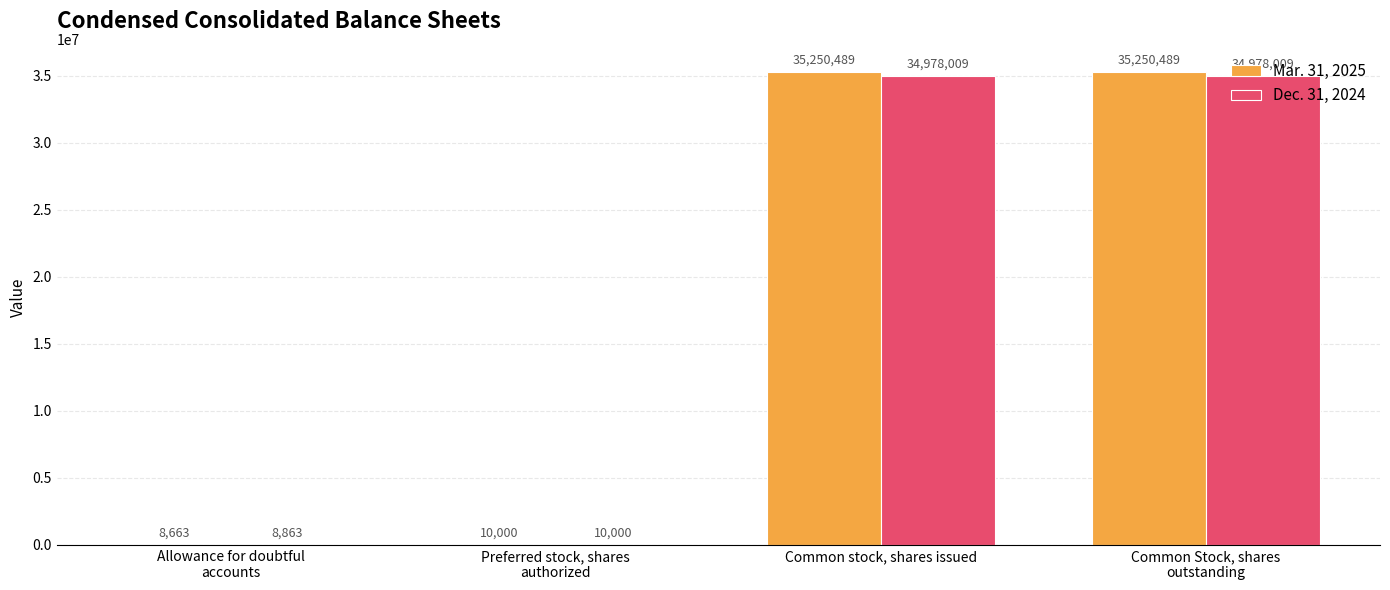

Read the Dec. 31, 2024 value at Common stock, shares issued, to the nearest 10.

34978010